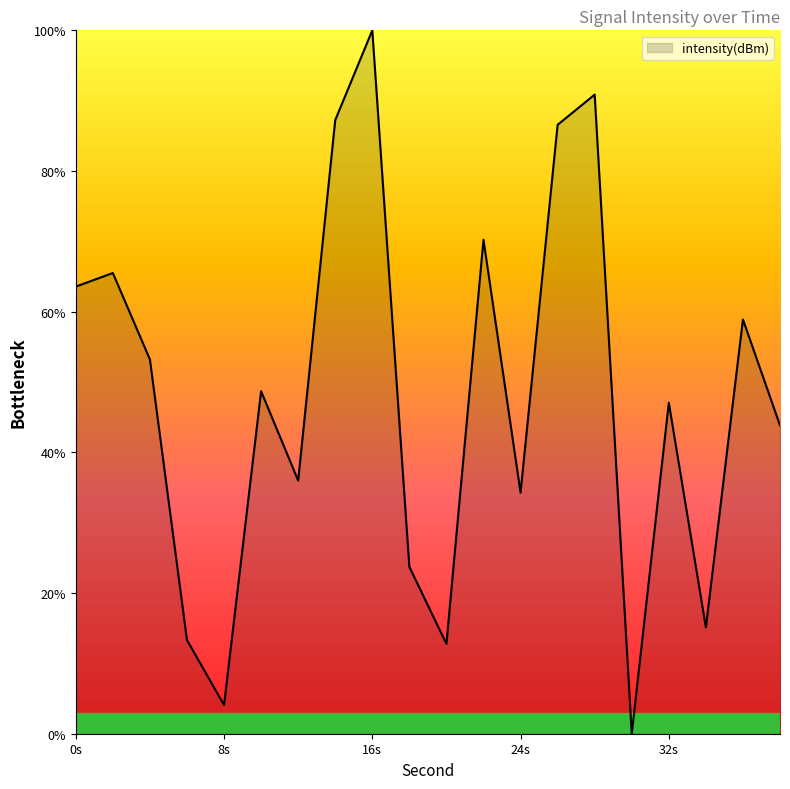

What is the greatest value displayed?

100.0